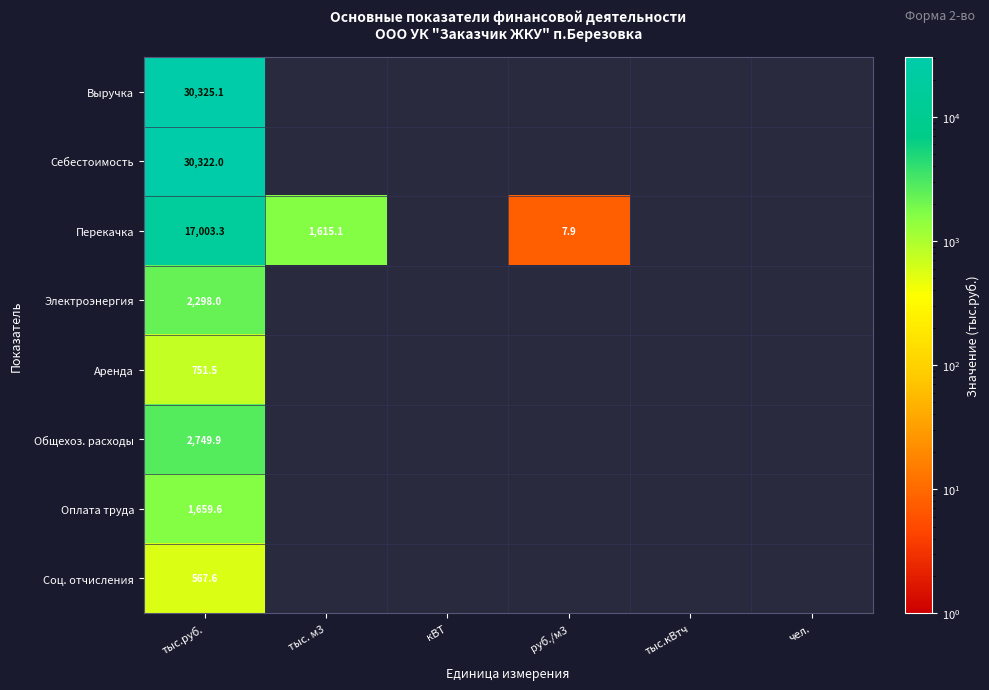

At which category is the sum across all series the highest?

тыс.руб.